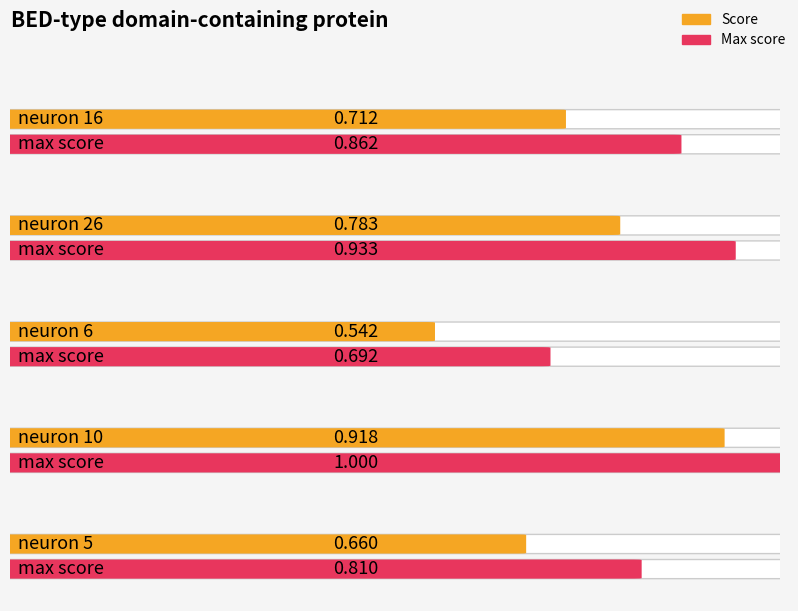

Which category has the lowest value across all series?

neuron 6